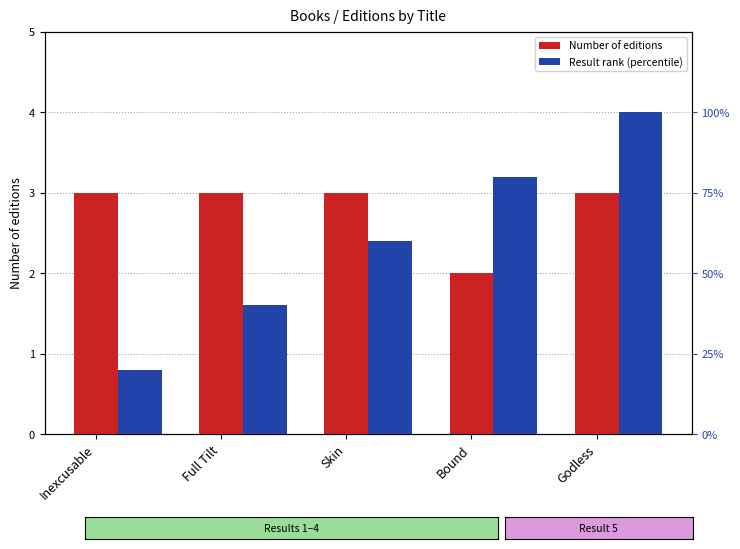

How many Number of editions values are between 3 and 4?

4